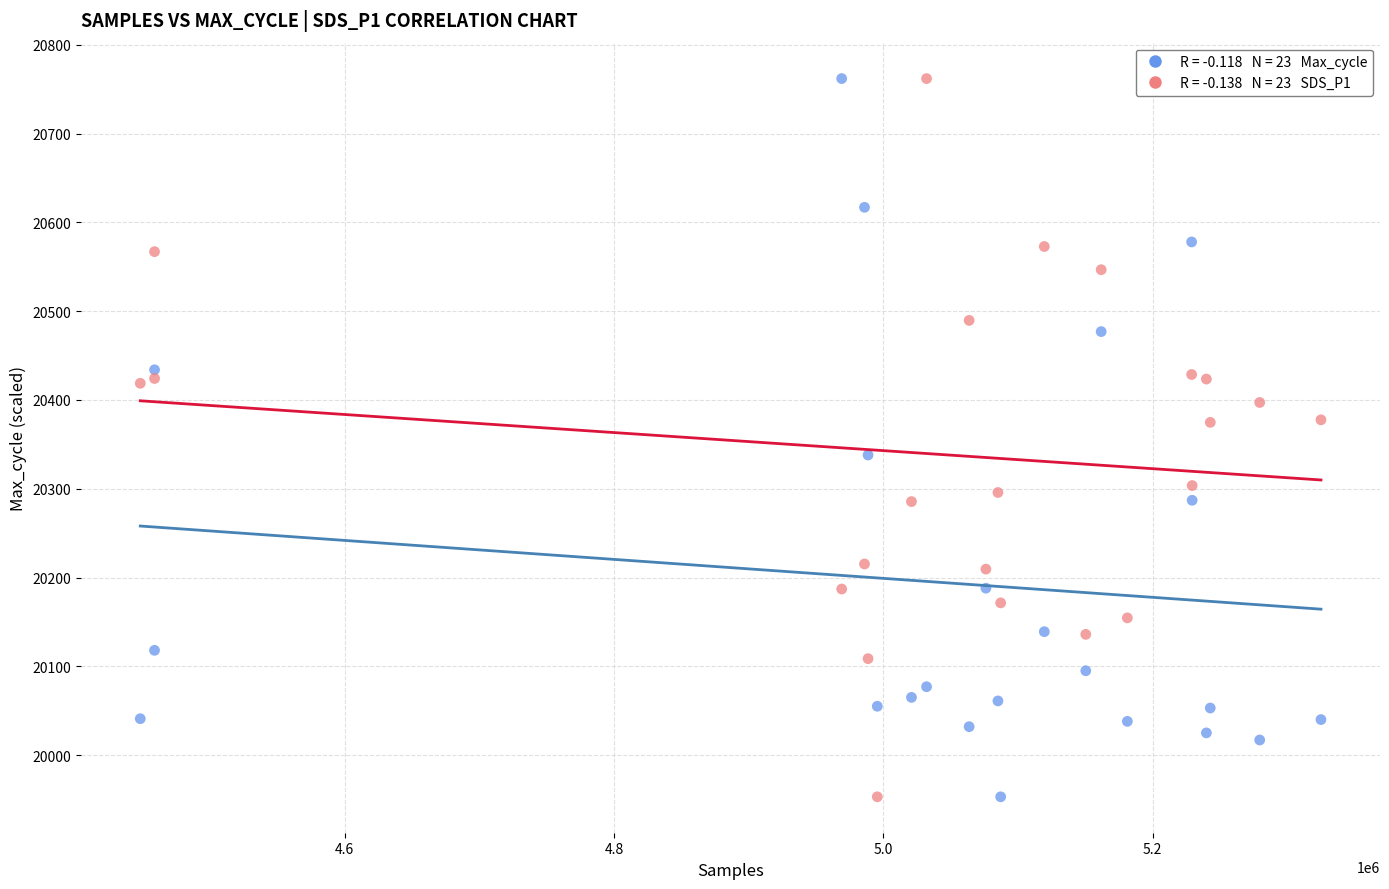

Across all data points, what is the range of X values (max minus min)?

877010.0